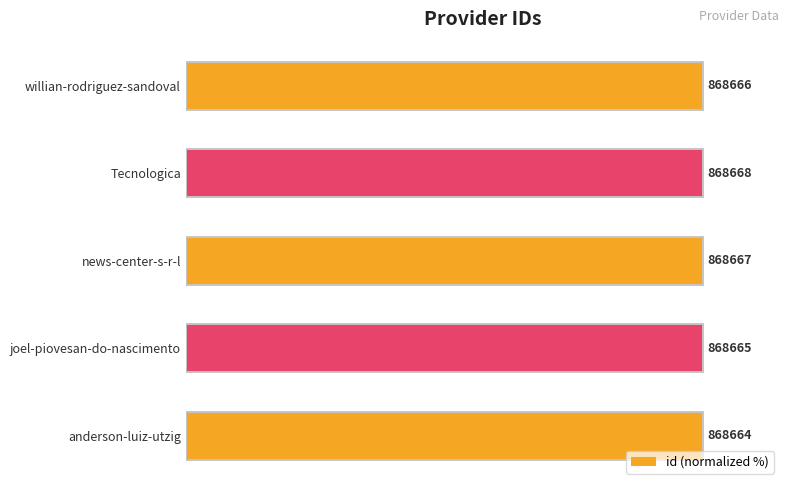

Reading left to right, transcribe all the data shown in this chart.

0=100.0	20=100.0	40=100.0	60=100.0	80=100.0